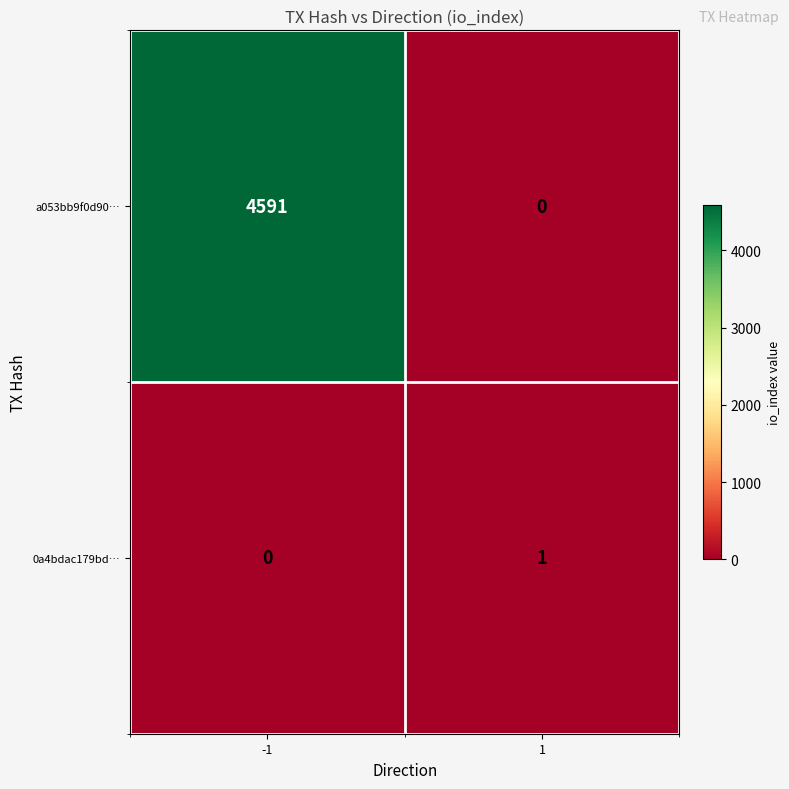

At which category is the sum across all series the highest?

-1